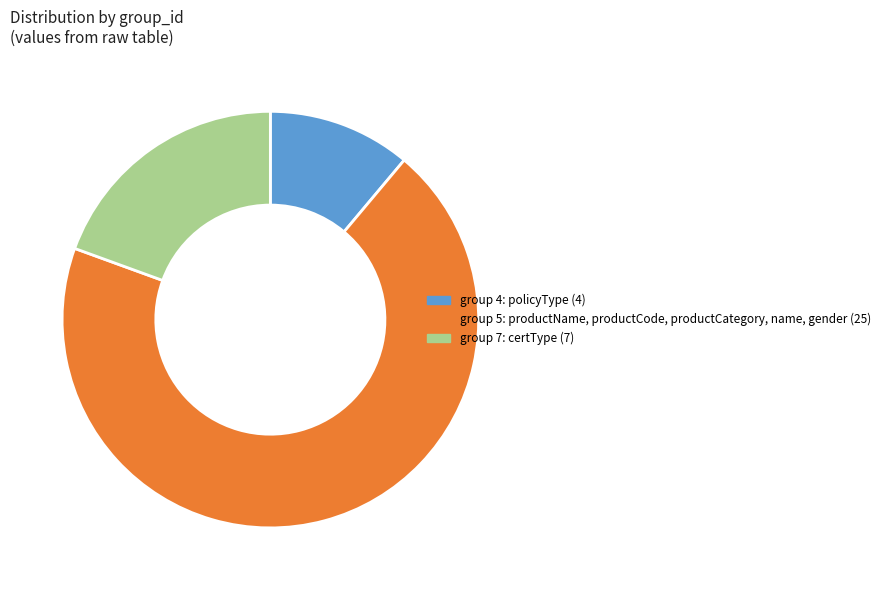

Is there a majority slice in this chart?

Yes